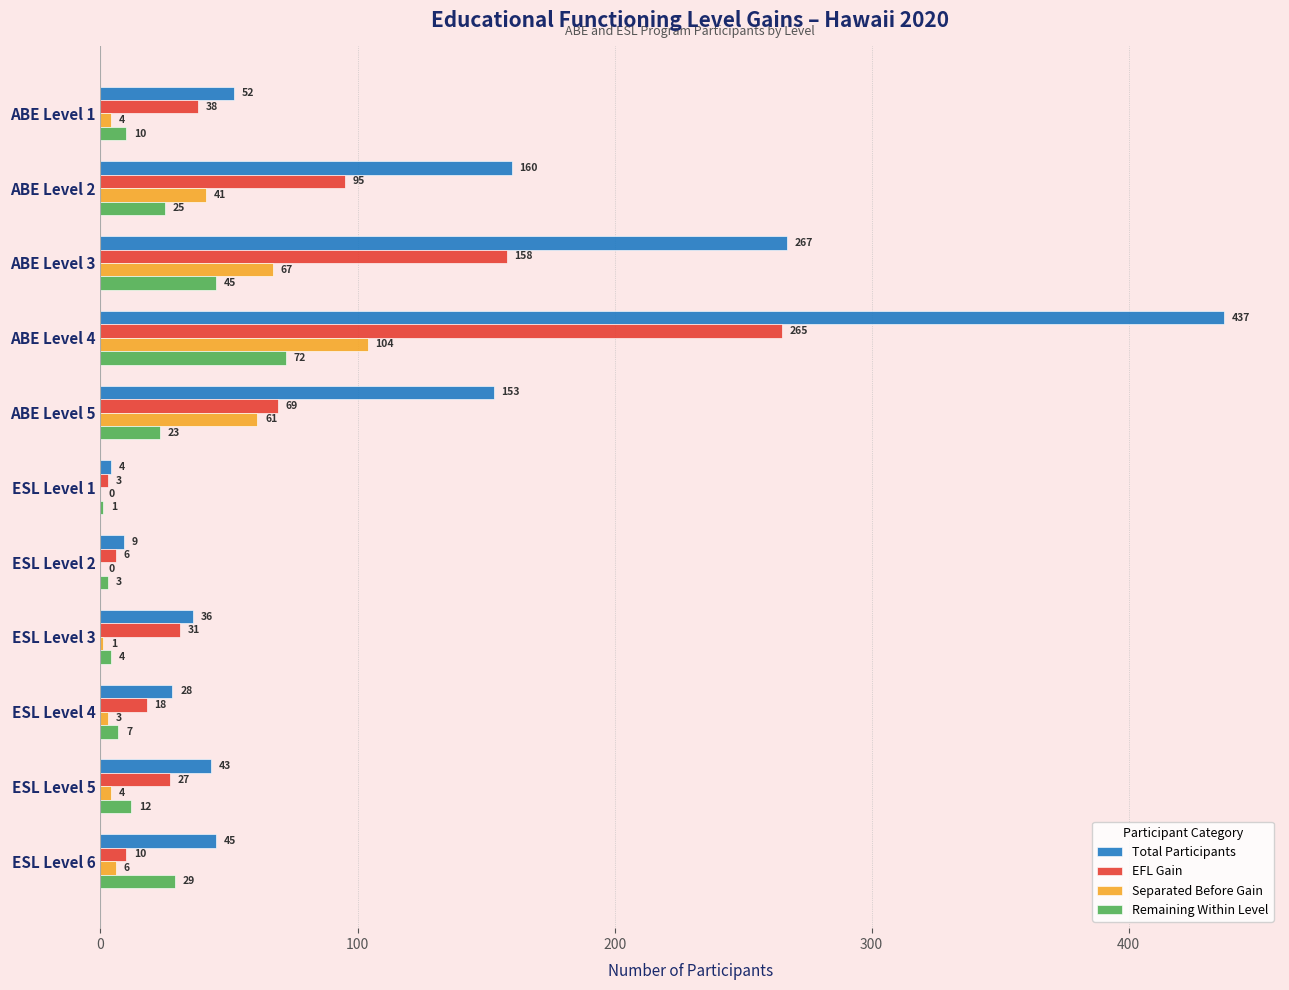

What is the sum of all Separated Before Gain values?

291